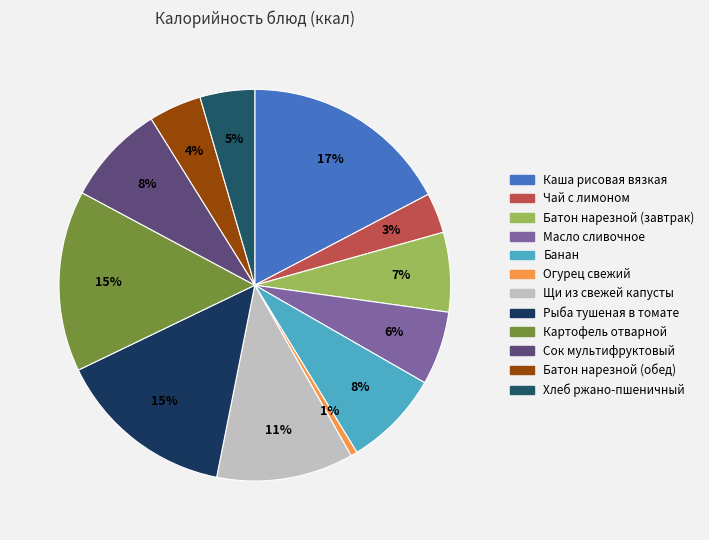

To the nearest percent, what is the difference between the Чай с лимоном and Картофель отварной slice percentages?

12%